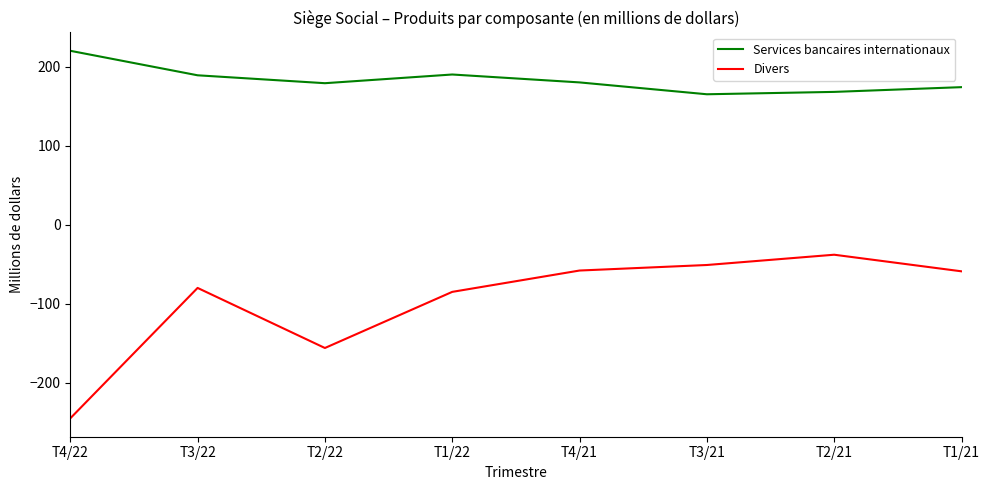

What is the sum of the Services bancaires internationaux values at T1/22 and T4/21?

370